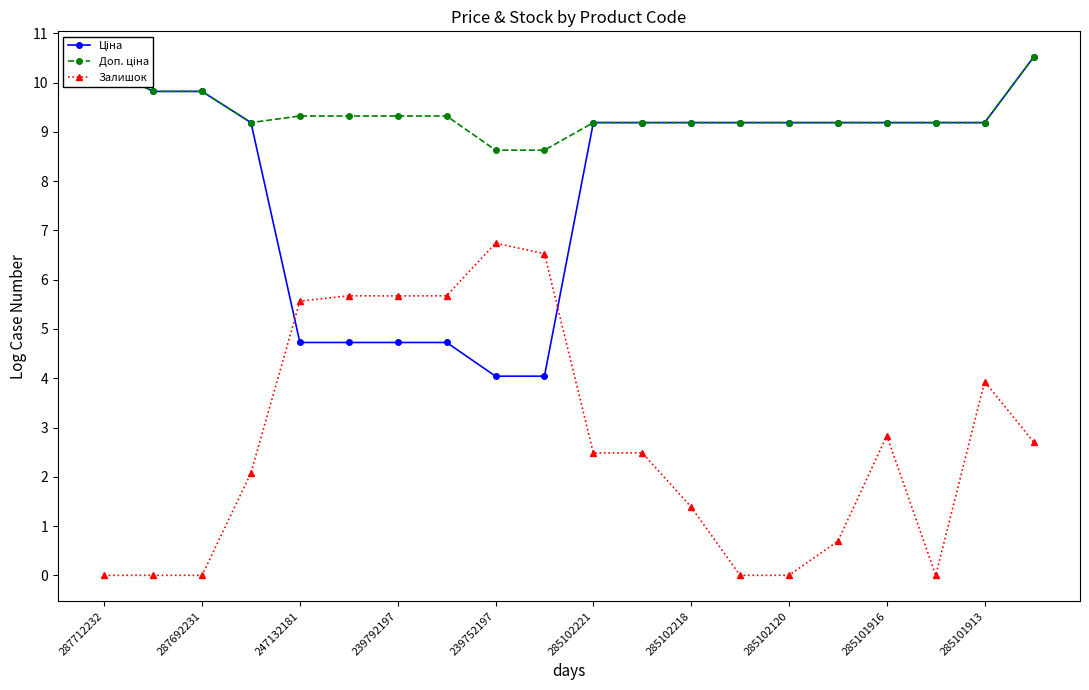

What is the maximum value shown in the chart?

10.5